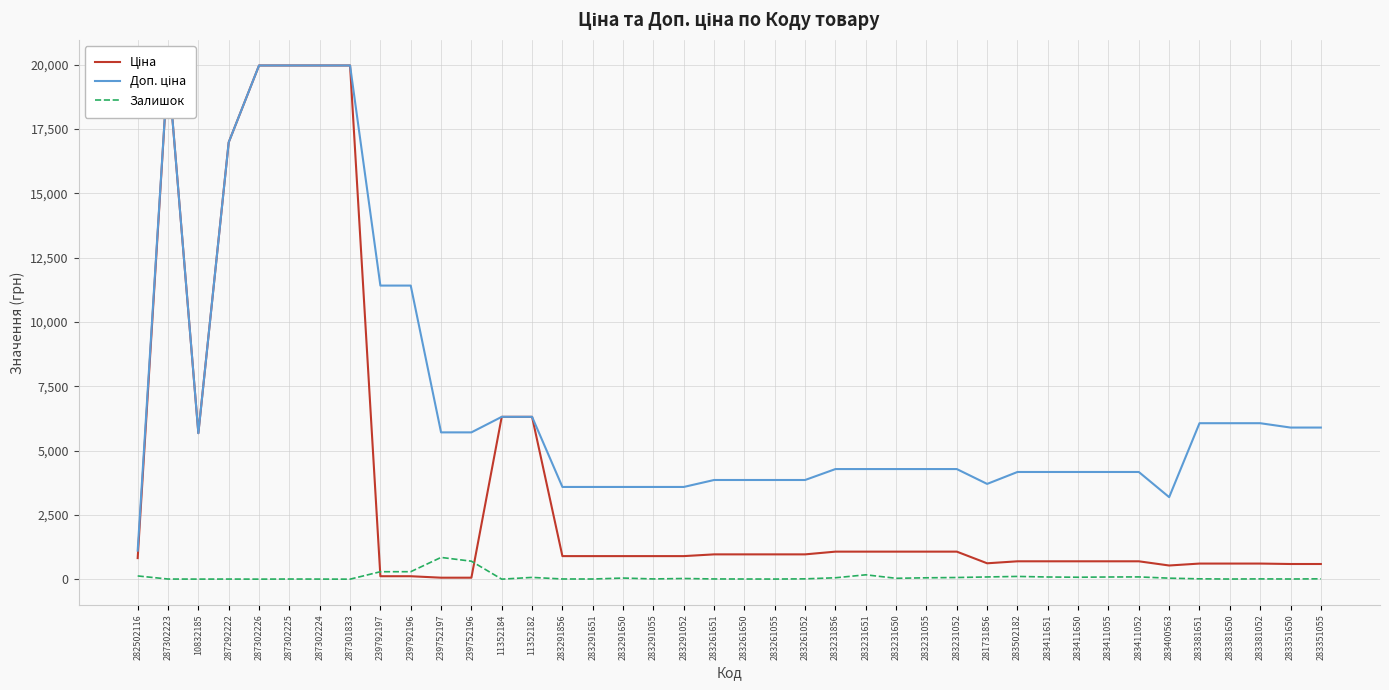

What is the label of the 23rd point from the left?

283261052